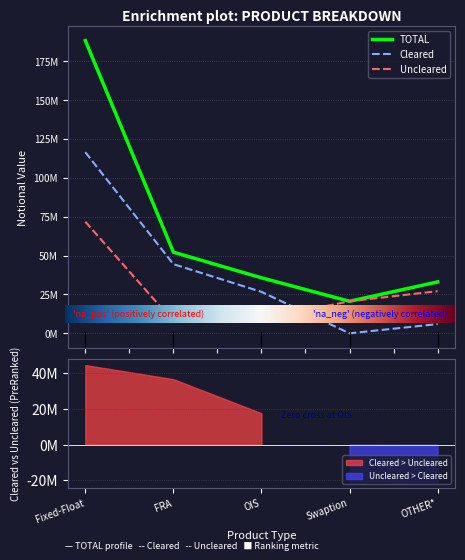

Count the number of categories in the chart.

5